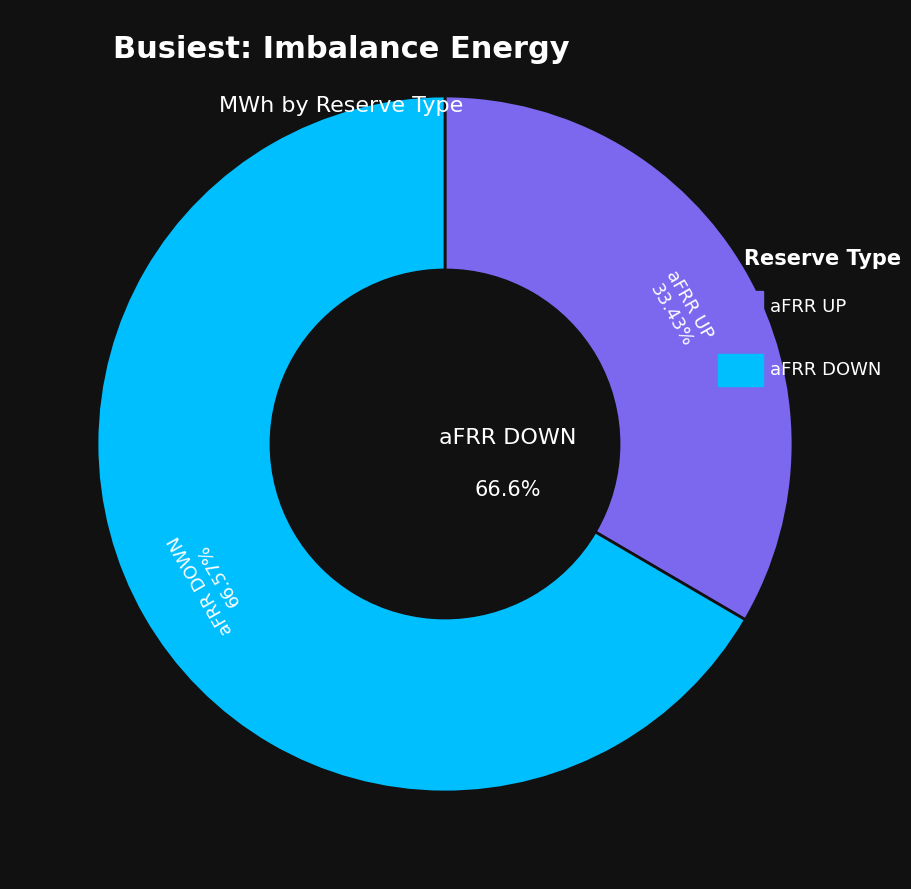

Is it true that 31 is 22% of the pie?

False